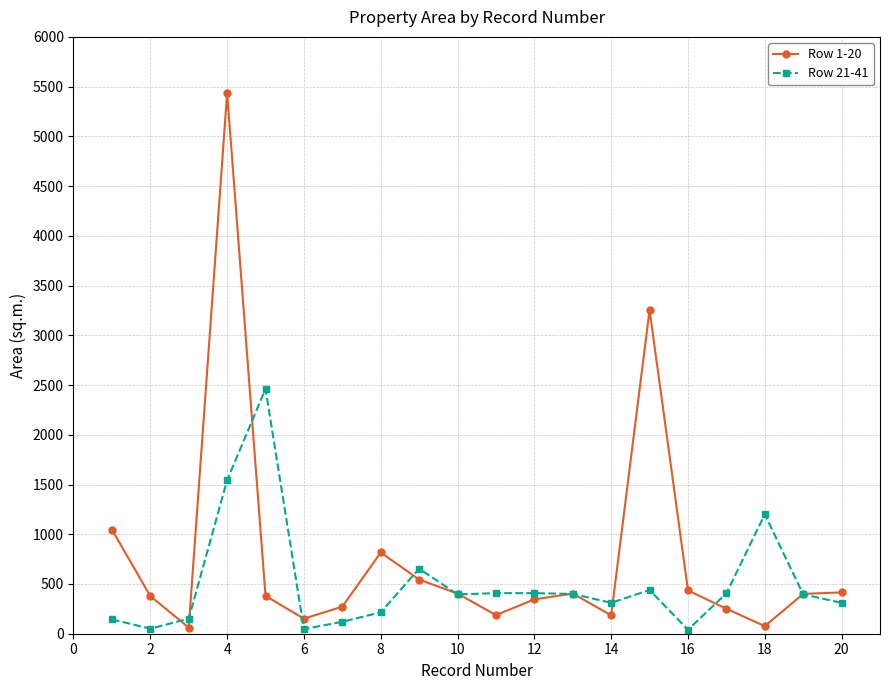

List the series in order of their peak value, highest first.

Row 1-20, Row 21-41